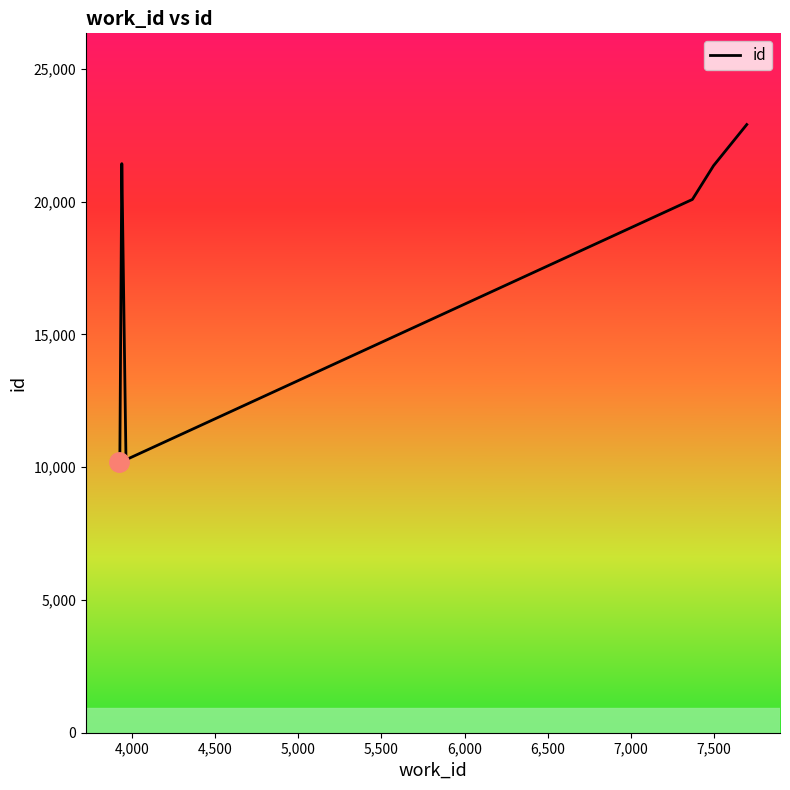

What is the difference between the second highest and minimum values?

11252